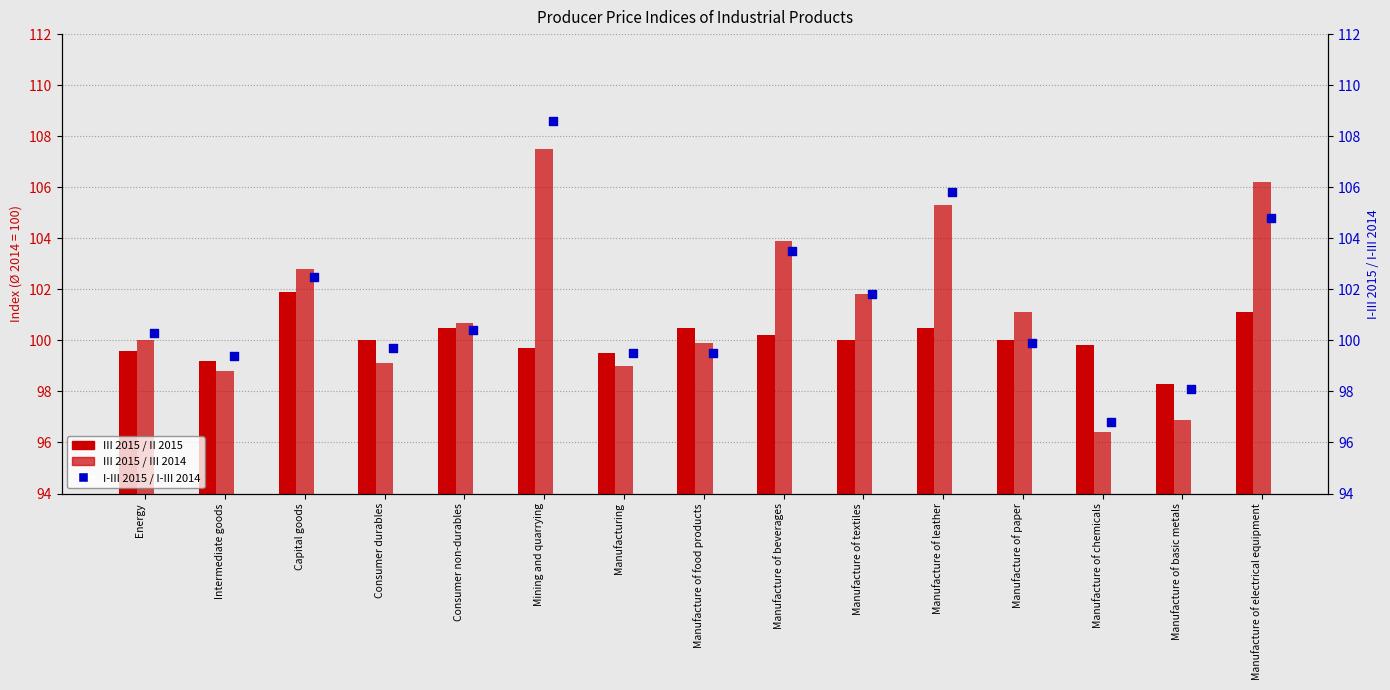

Which series contains the highest Y value?

I-III 2015 / I-III 2014